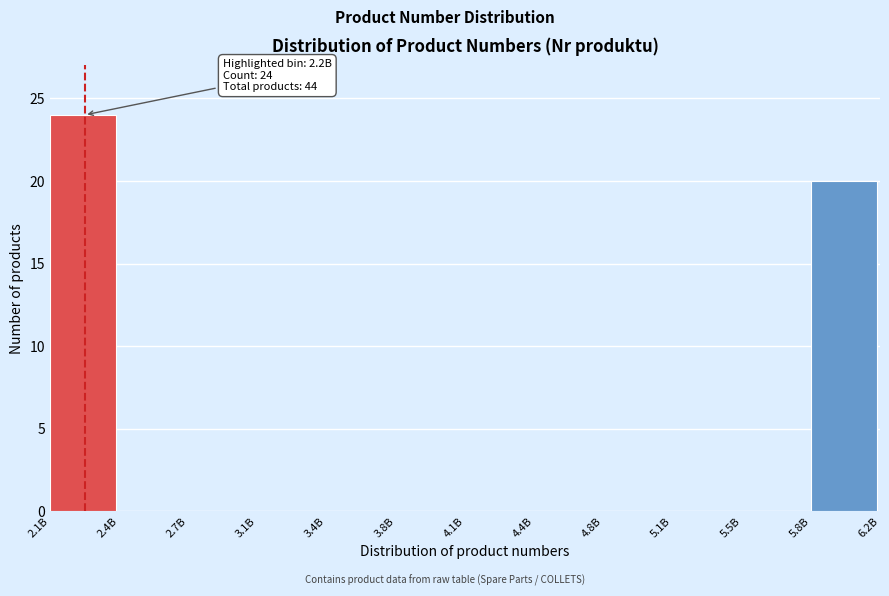

Reading left to right, what are all the values shown in this chart?

2.1B=24	2.4B=0	2.7B=0	3.1B=0	3.4B=0	3.8B=0	4.1B=0	4.4B=0	4.8B=0	5.1B=0	5.5B=0	5.8B=20